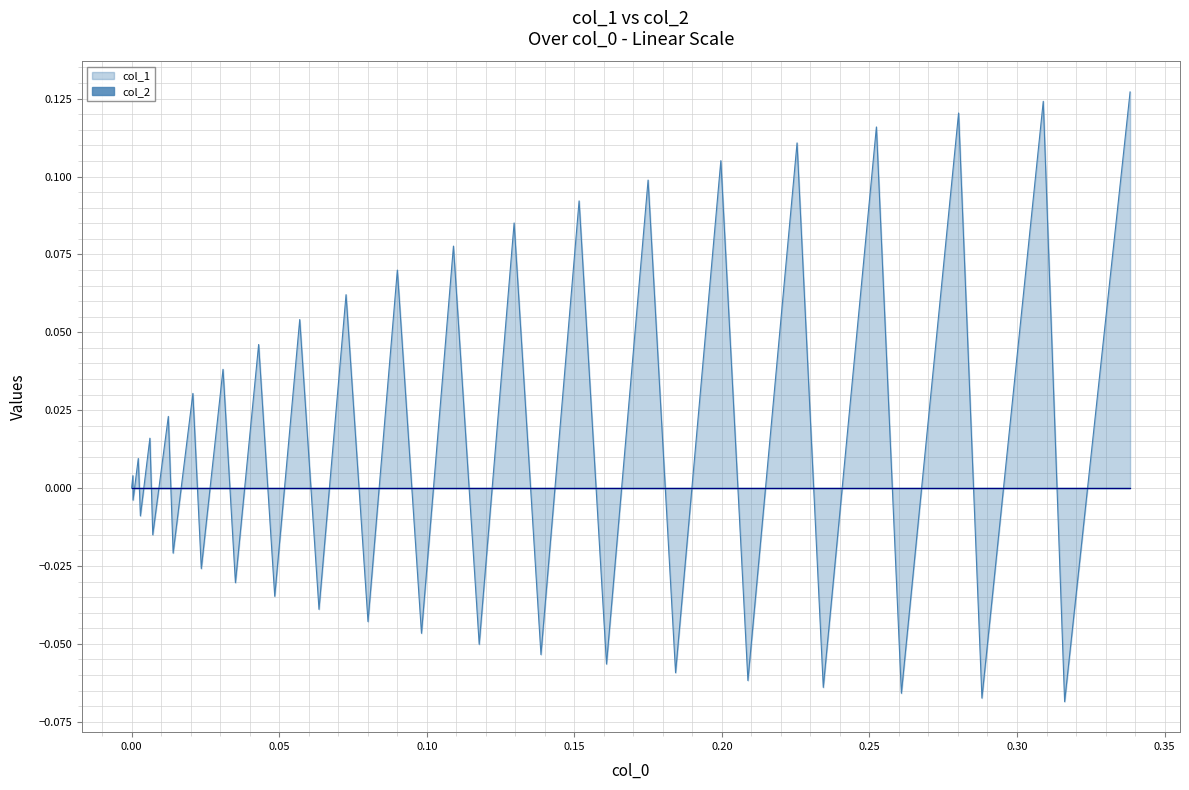

Which series has the widest spread of values?

col_1